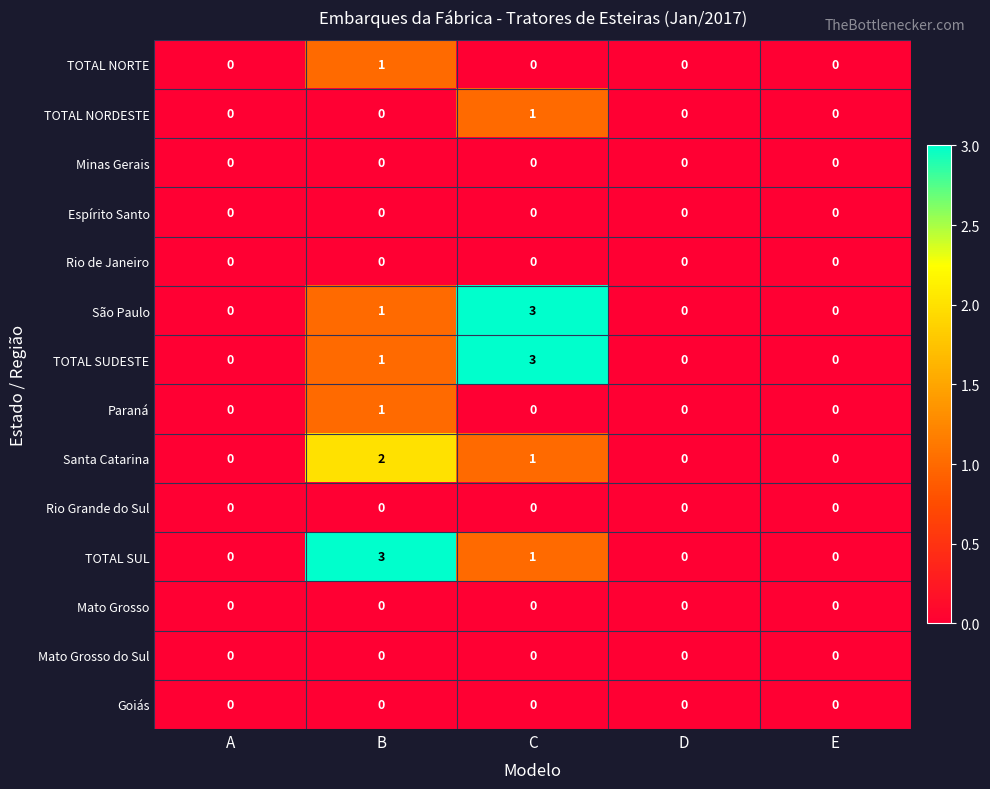

The Mato Grosso series shows 0 at B. True or false?

True